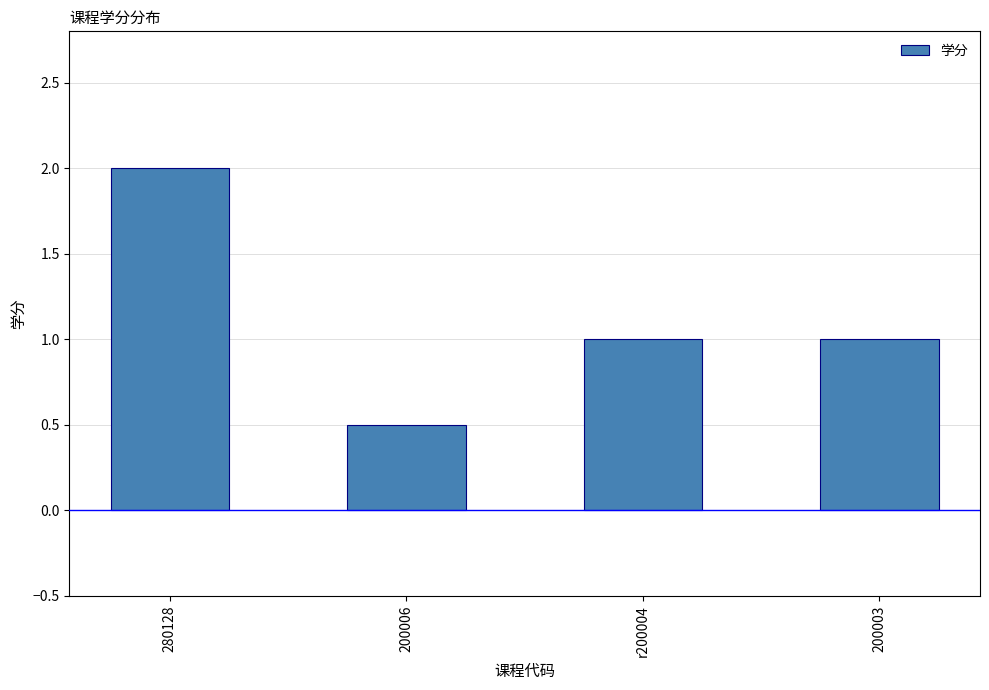

What is the difference between the maximum and second lowest values?

1.0